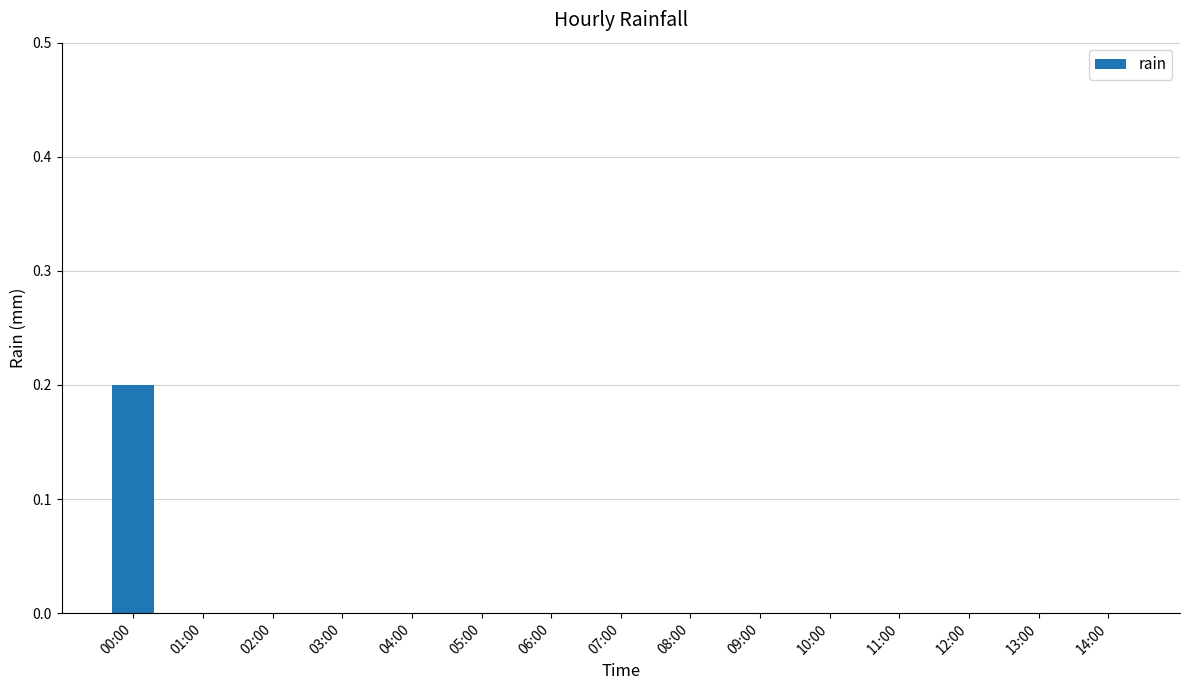

True or false: the data shows 0.0 at 03:00.

True